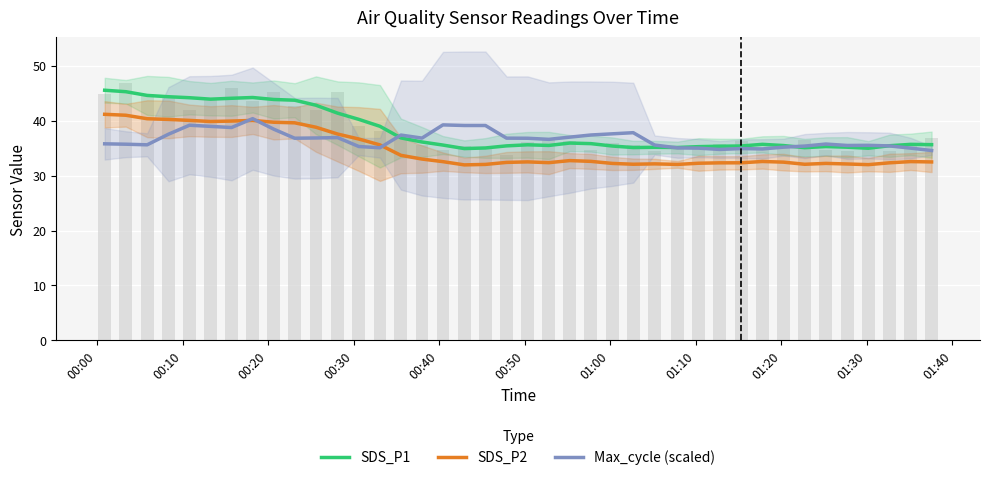

What are all the series names shown in the legend?

SDS_P1, SDS_P2, Max_cycle (scaled)